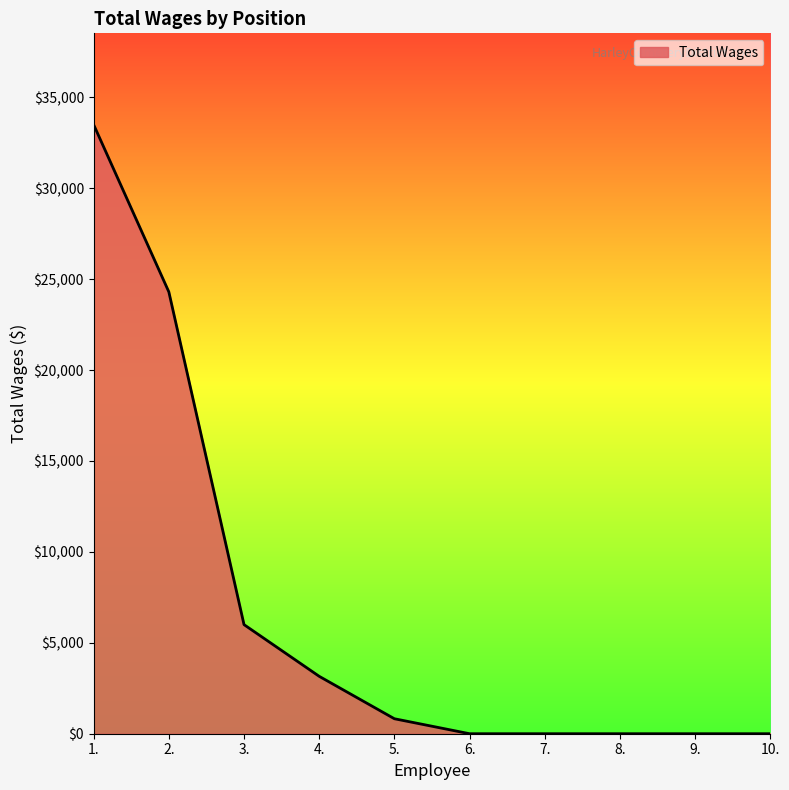

Which has a higher value, 9. or 5.?

5.